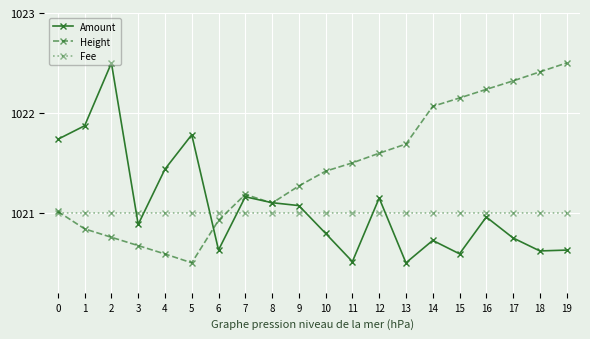

The Height series shows 1020.7 at 3. True or false?

True